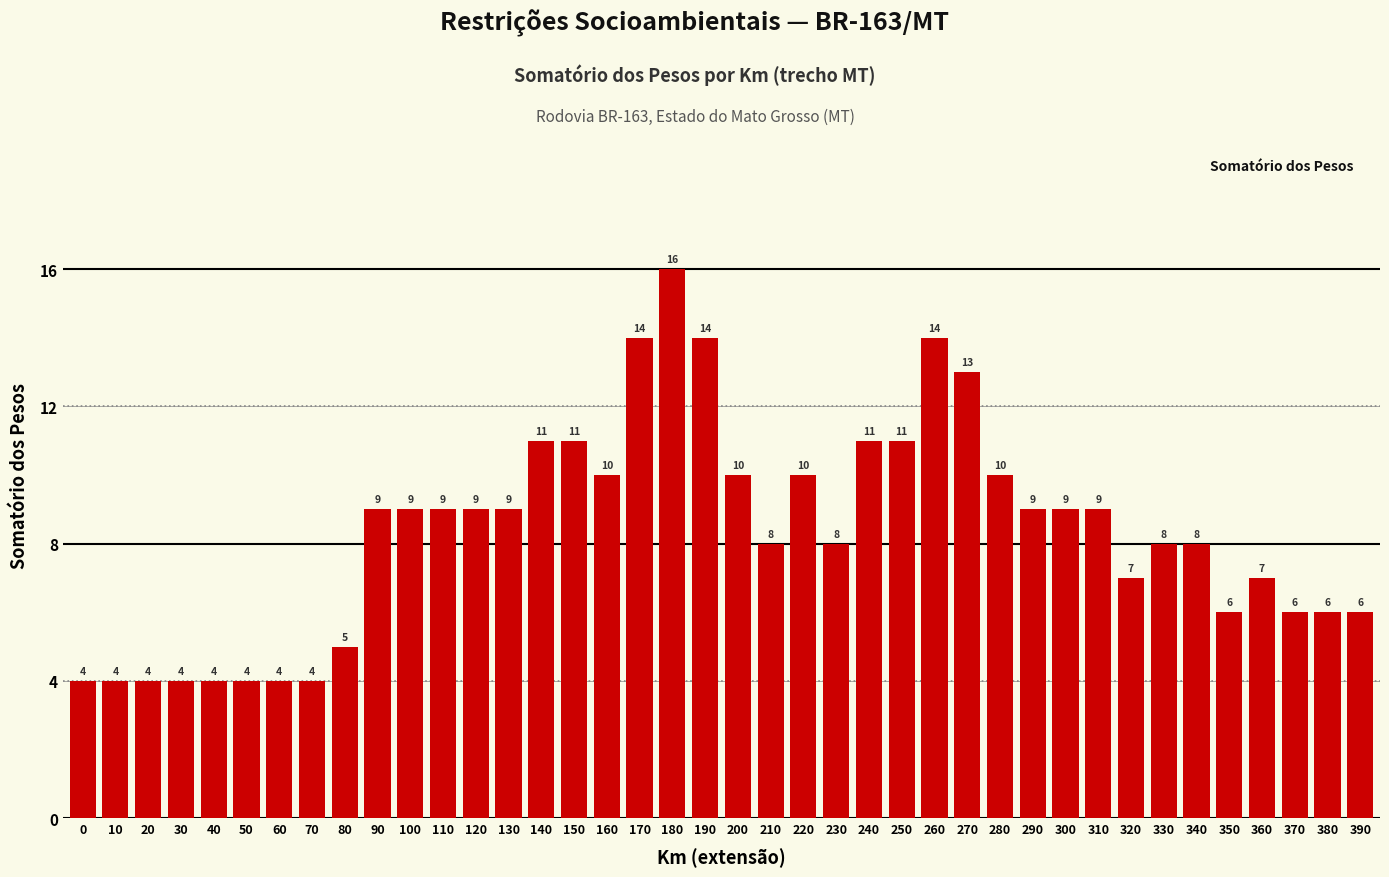

What is the value of the 40th bar from the left?

6